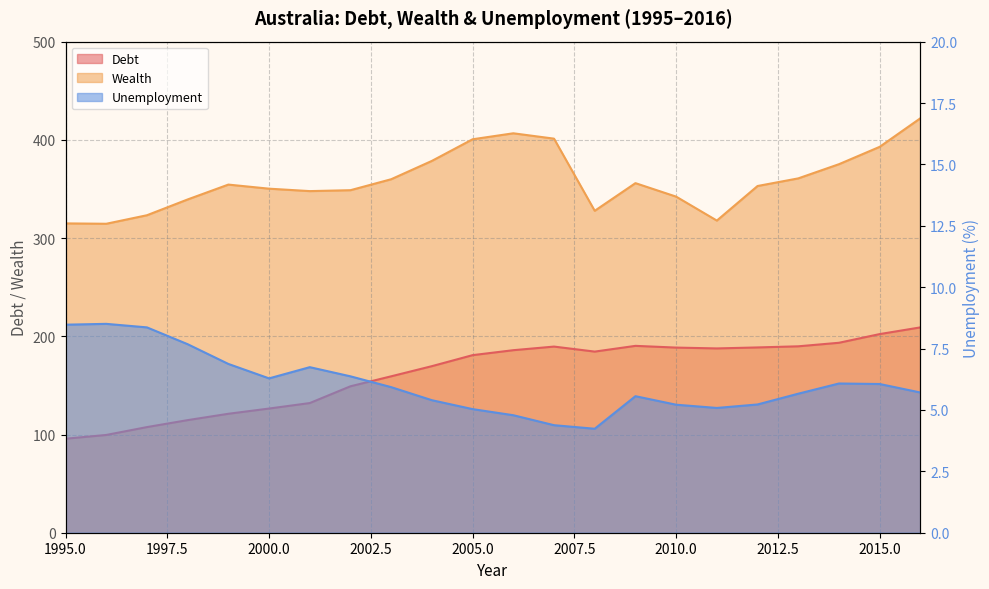

Reading left to right, what are all the values shown in this chart?

Debt: 1995=95.7	1996=99.5	1997=107.5	1998=114.6	1999=121.1	2000=126.4	2001=132.0	2002=149.1	2003=159.2	2004=169.6	2005=180.8	2006=185.8	2007=189.5	2008=184.4	2009=190.2	2010=188.5	2011=187.6	2012=188.6	2013=189.8	2014=193.4	2015=202.2	2016=209.1
Wealth: 1995=314.9	1996=314.6	1997=323.2	1998=339.3	1999=354.4	2000=350.3	2001=347.8	2002=348.7	2003=359.9	2004=378.6	2005=400.6	2006=406.7	2007=401.2	2008=327.8	2009=355.9	2010=342.2	2011=317.8	2012=353.0	2013=360.8	2014=375.2	2015=392.9	2016=422.0
Unemployment: 1995=8.5	1996=8.5	1997=8.4	1998=7.7	1999=6.9	2000=6.3	2001=6.7	2002=6.4	2003=5.9	2004=5.4	2005=5.0	2006=4.8	2007=4.4	2008=4.2	2009=5.6	2010=5.2	2011=5.1	2012=5.2	2013=5.7	2014=6.1	2015=6.1	2016=5.7